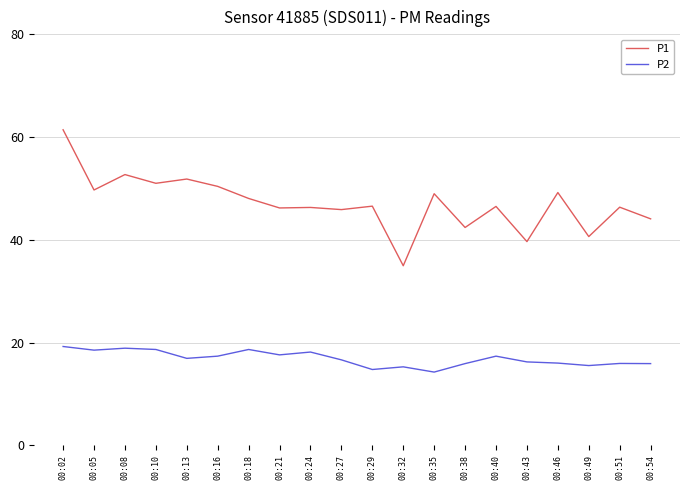

What is the greatest value displayed?

61.4